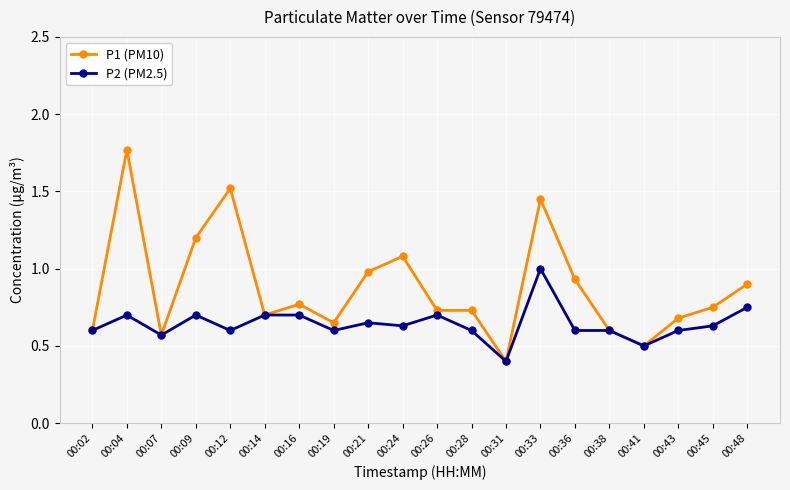

What is the total value across all series at 00:21?

1.6